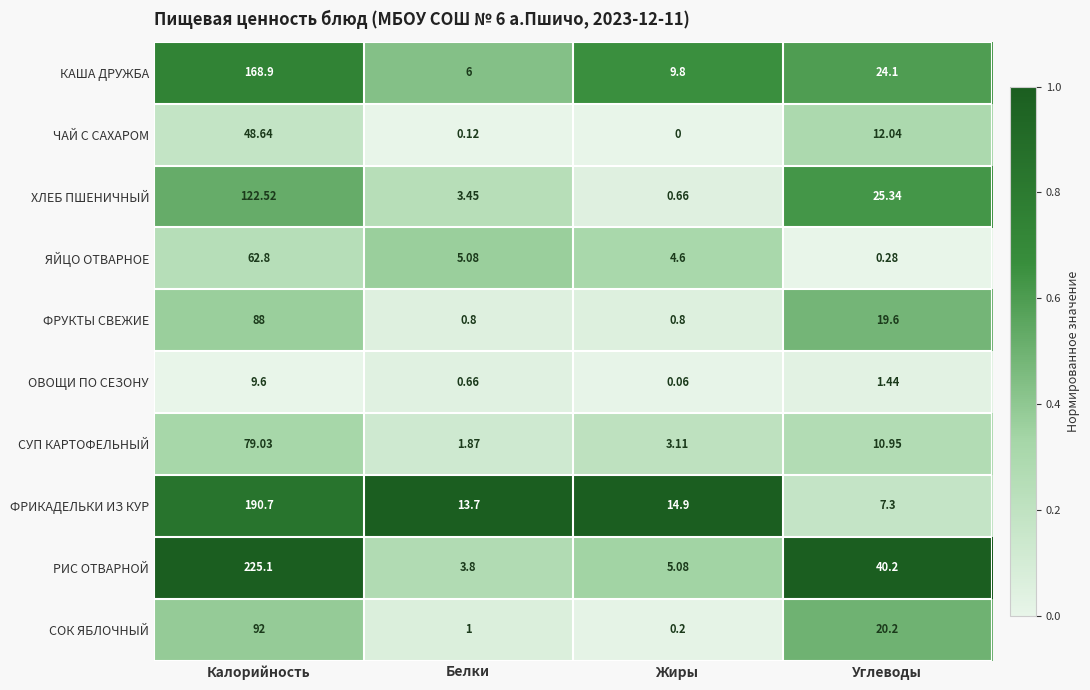

List the labels in order of ОВОЩИ ПО СЕЗОНУ value, smallest first.

Жиры, Белки, Углеводы, Калорийность